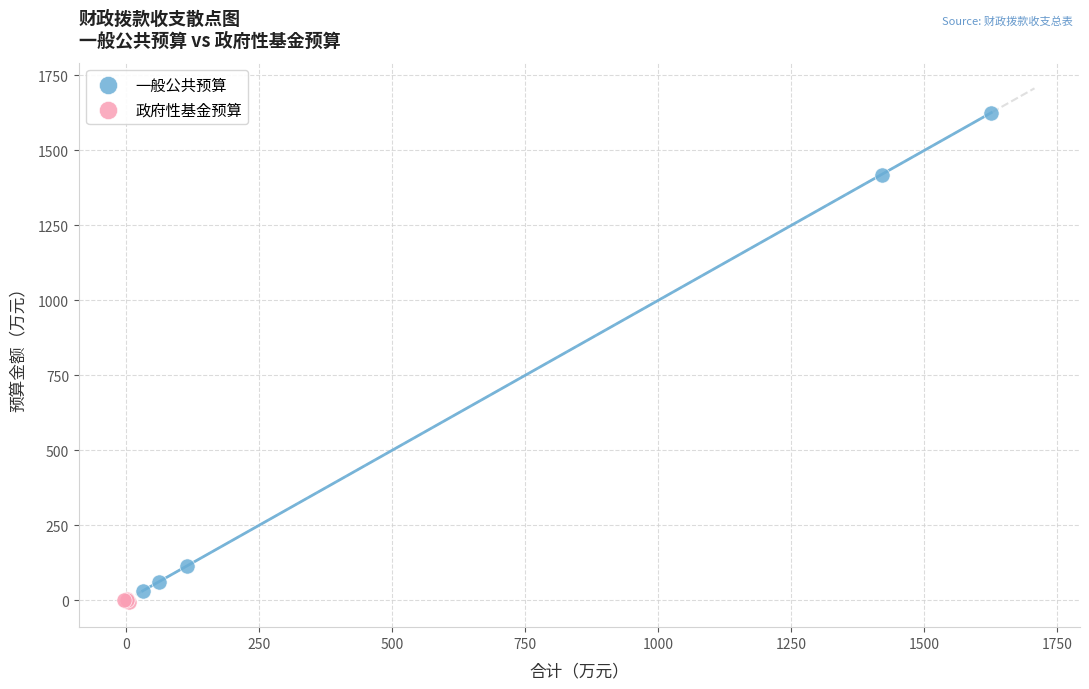

Which series reaches the maximum Y coordinate?

一般公共预算